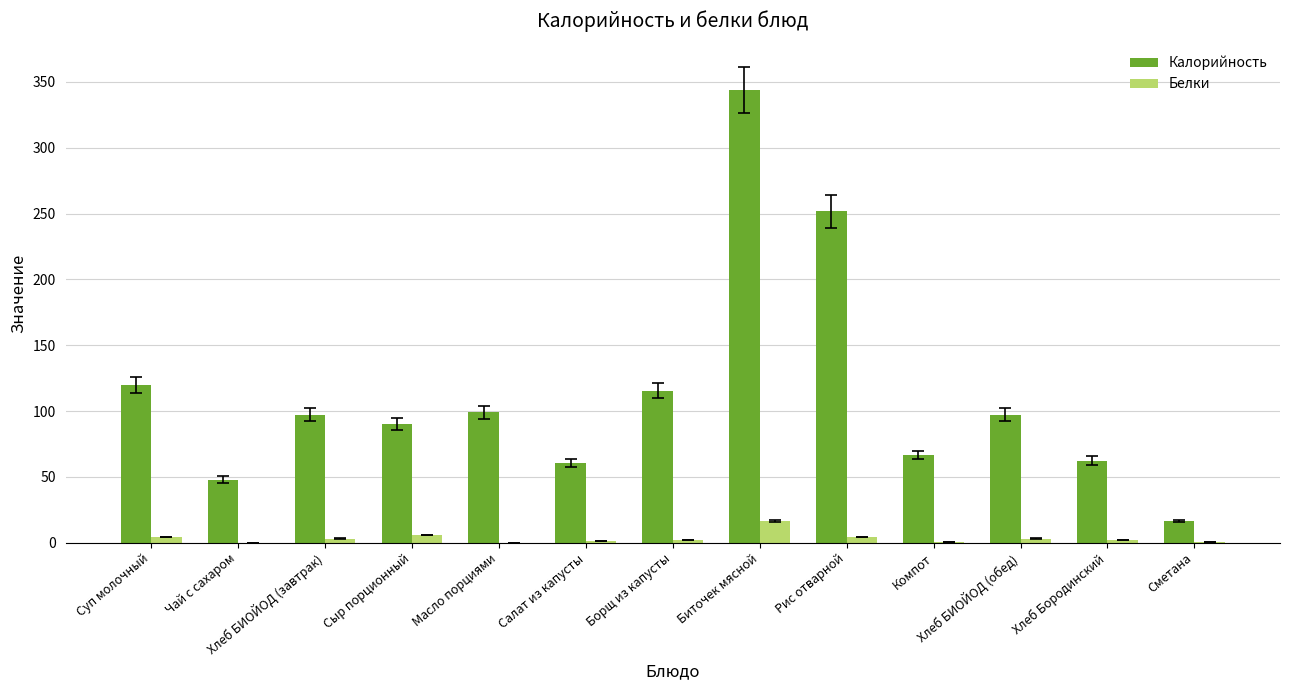

The Калорийность series shows 97.2 at Хлеб БИОЙОД (завтрак). True or false?

True